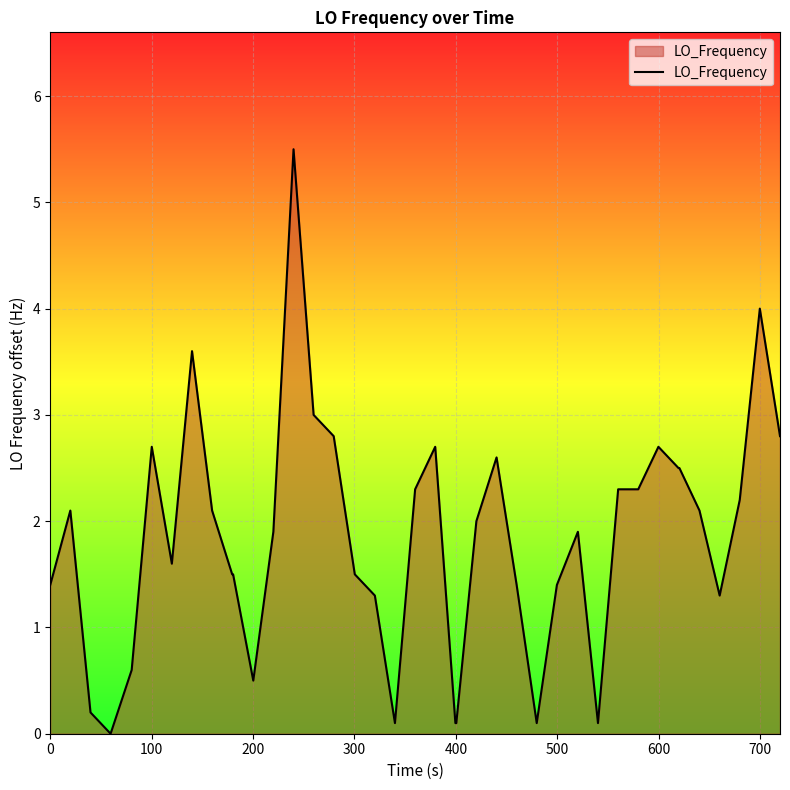

What is the greatest value displayed?

5.5